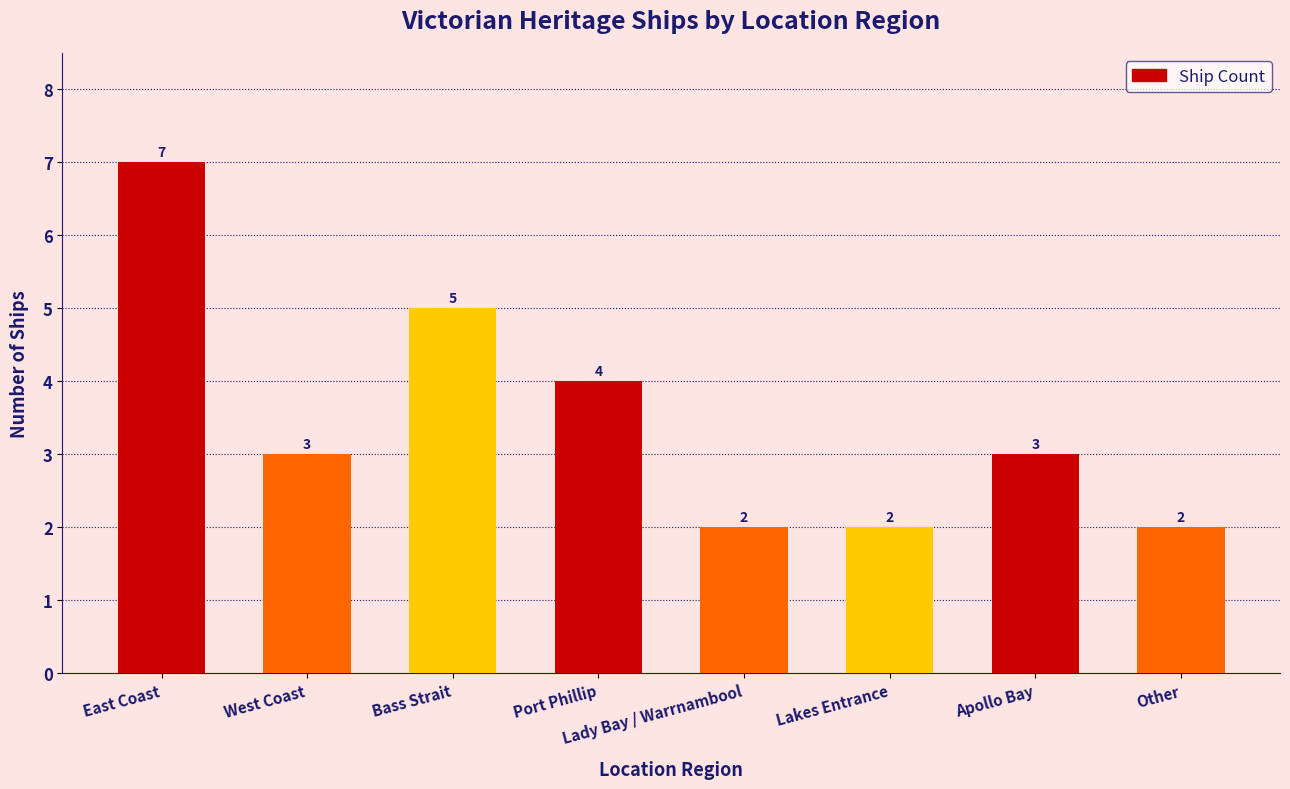

What is the difference between the values at West Coast and Bass Strait?

2